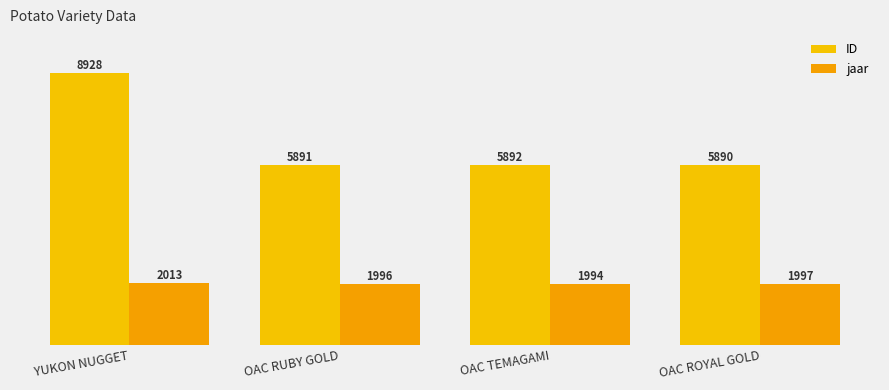

What is the spread (max minus min) of values at OAC ROYAL GOLD?

3893